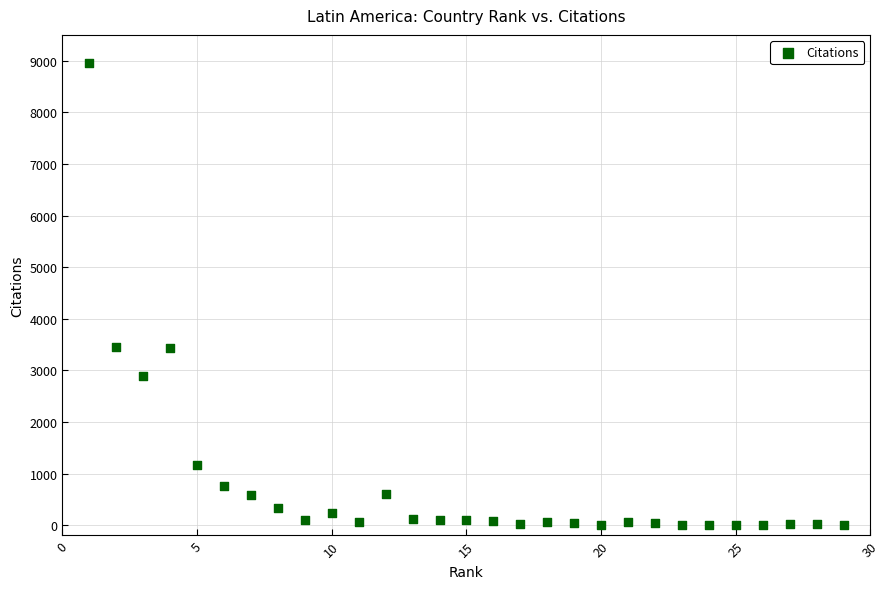

What is the range of X values (max minus min)?

28